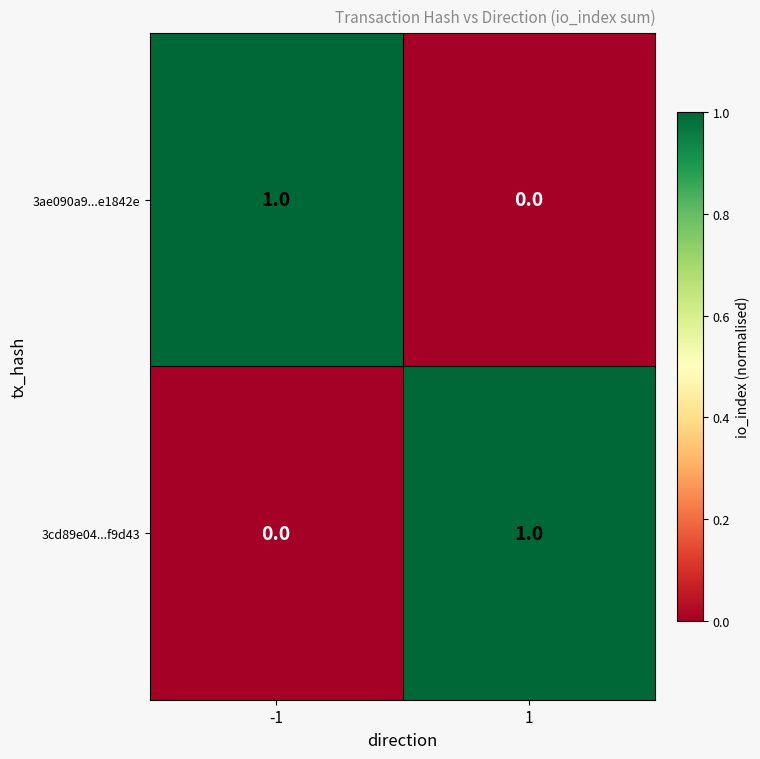

What is the total value across all series at -1?

1